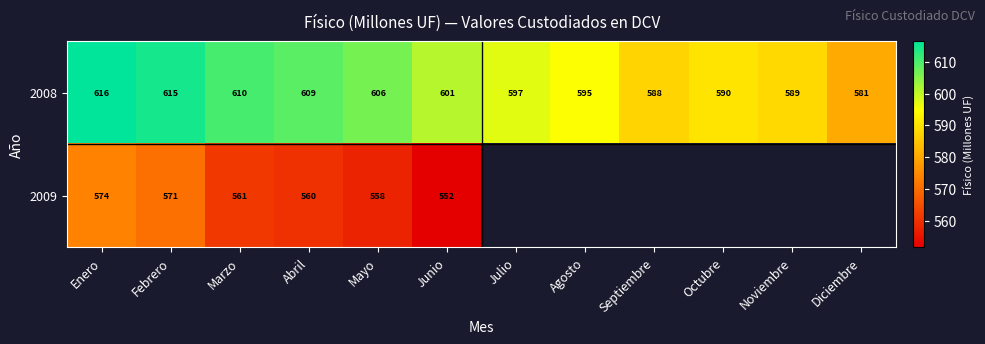

Is the value of 2009 at Marzo greater than the value of 2008 at Febrero?

No